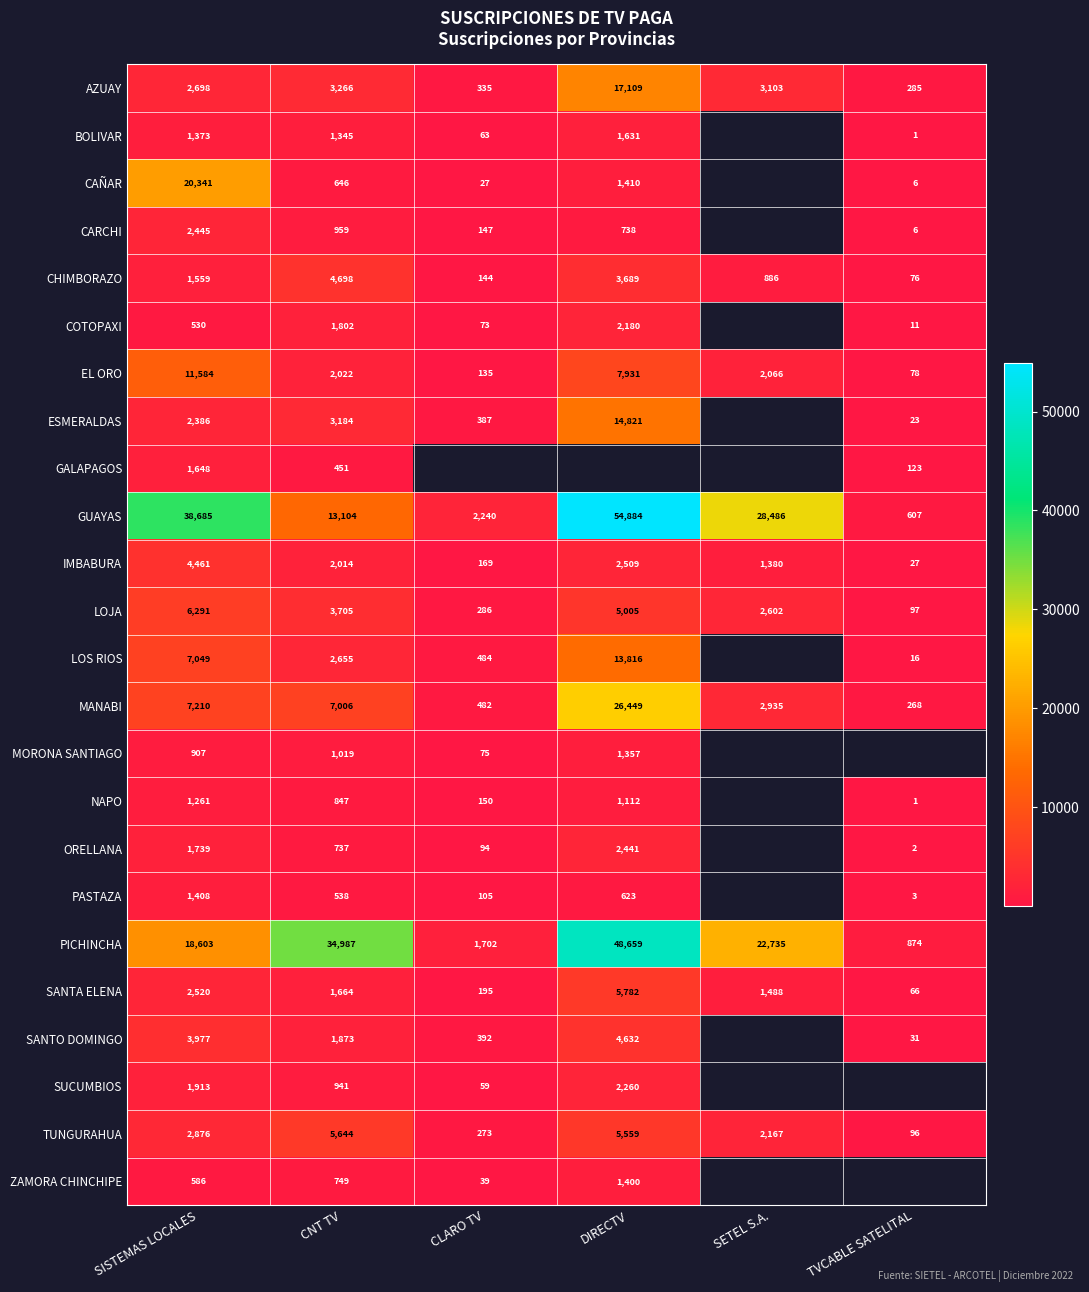

Which has a higher value, CLARO TV or SISTEMAS LOCALES?

SISTEMAS LOCALES